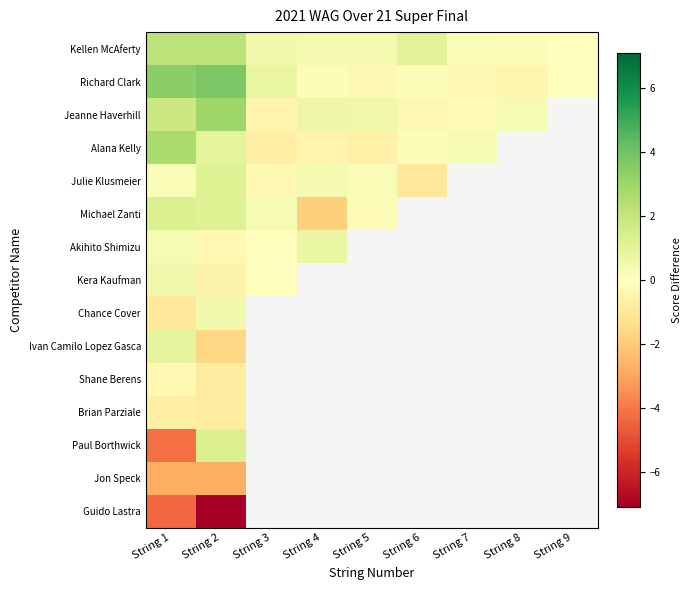

The Kellen McAferty series shows 0.1 at String 7. True or false?

False